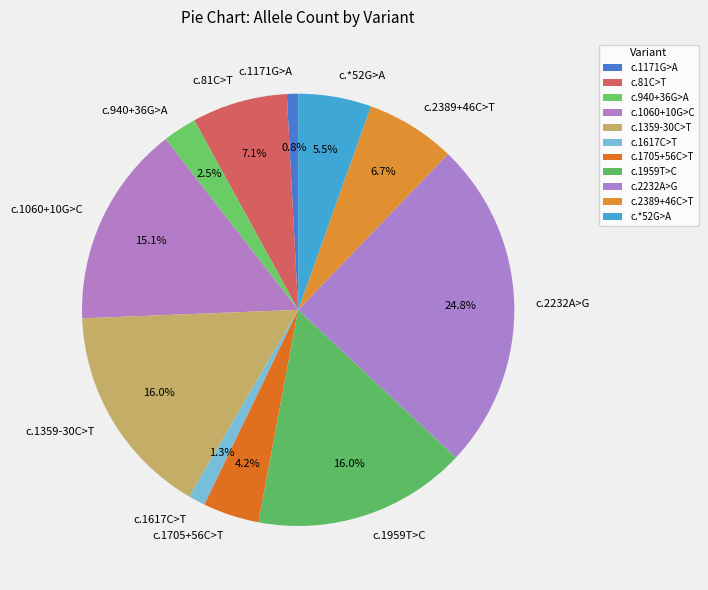

Is the sum of c.1959T>C and c.1617C>T greater than half?

No